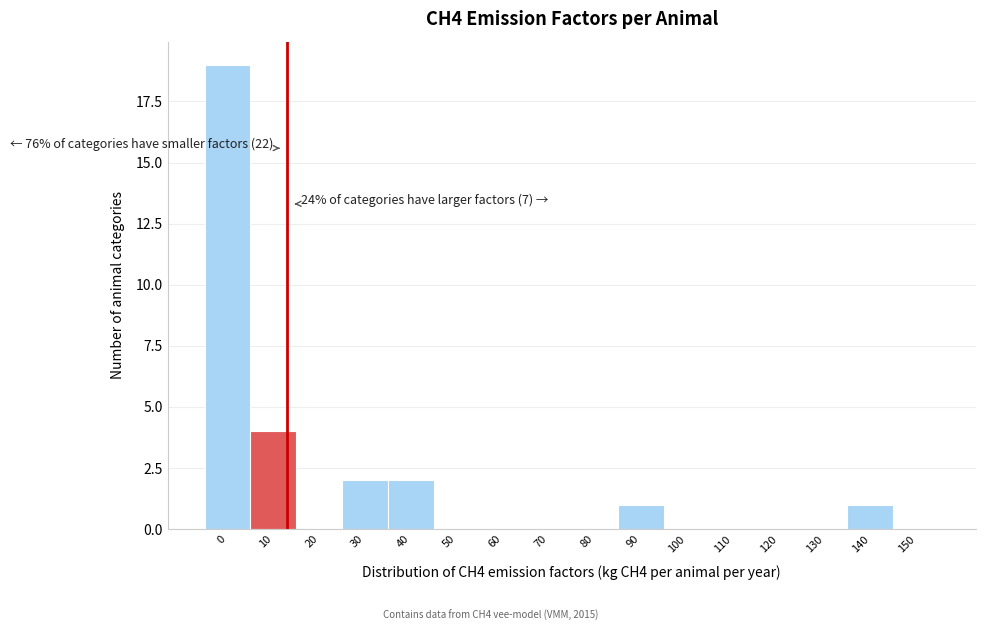

Reading right to left, transcribe all the data shown in this chart.

150=0	140=1	130=0	120=0	110=0	100=0	90=1	80=0	70=0	60=0	50=0	40=2	30=2	20=0	10=4	0=19